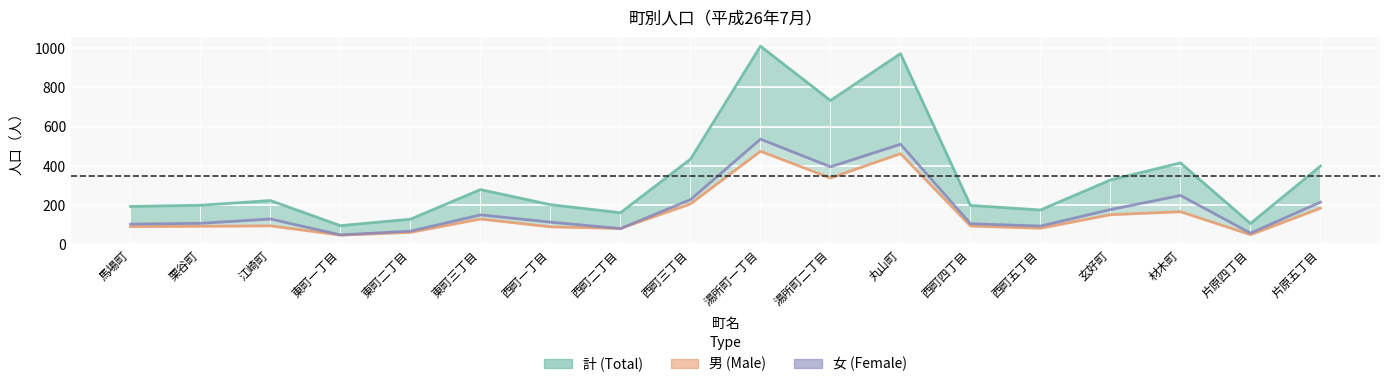

Between 江崎町 and 玄好町, which series saw the biggest shift?

男